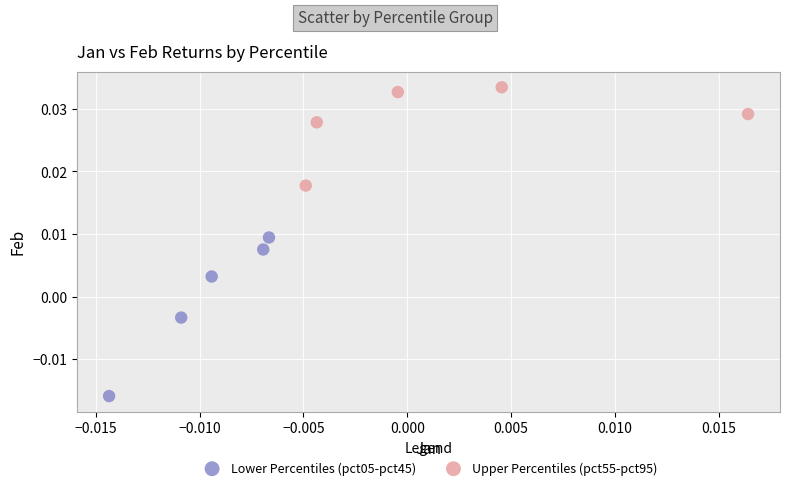

What are all the series names shown in the legend?

Lower Percentiles (pct05-pct45), Upper Percentiles (pct55-pct95)